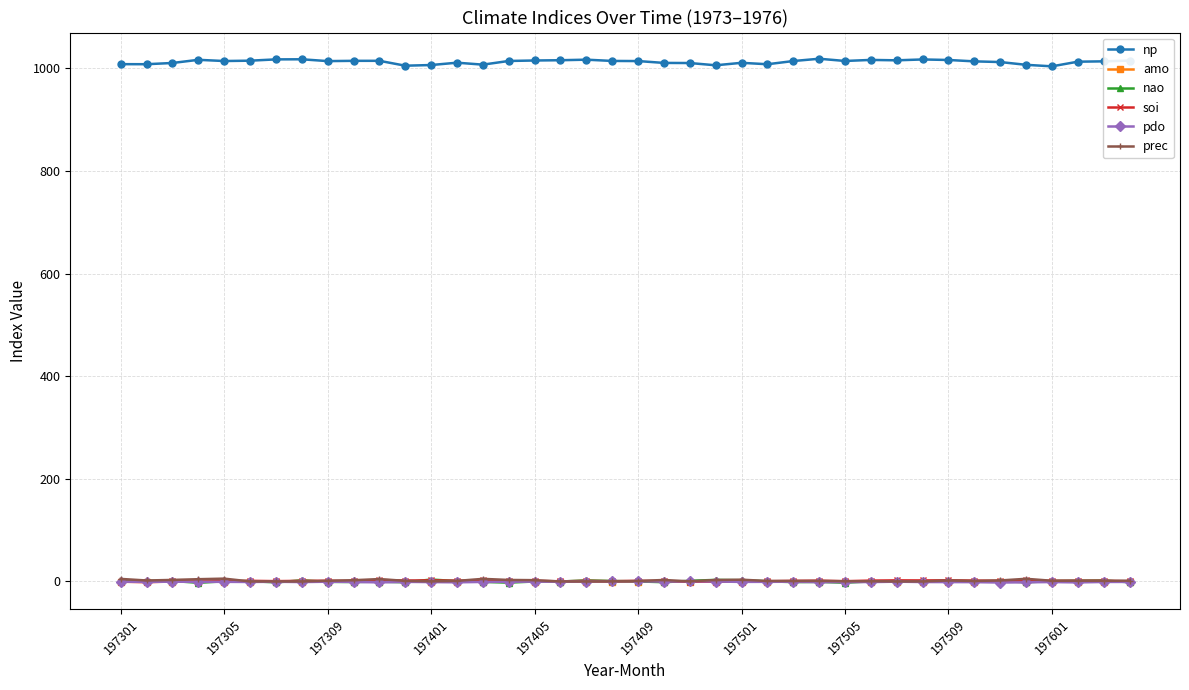

Which series has the largest range (max minus min)?

np